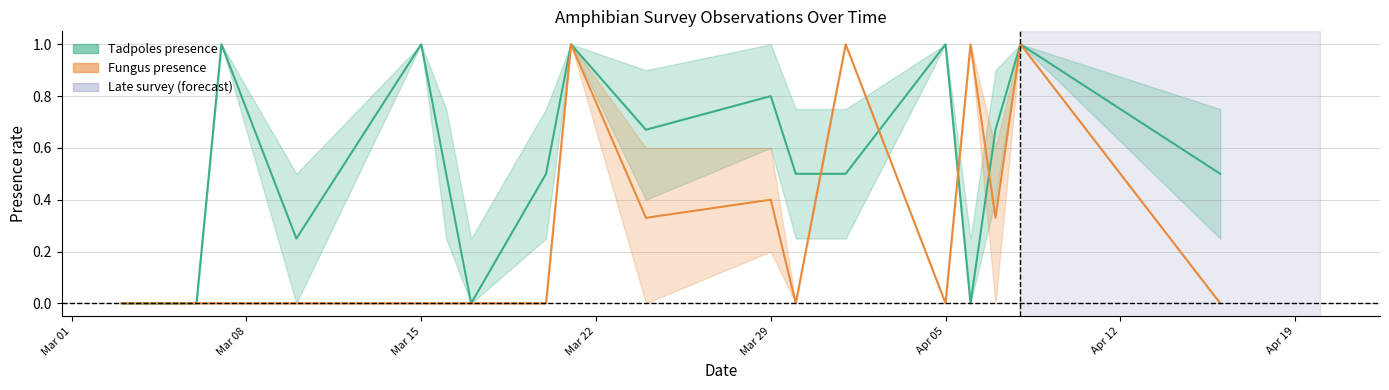

How many interior local valleys does the Fungus mean series have?

4